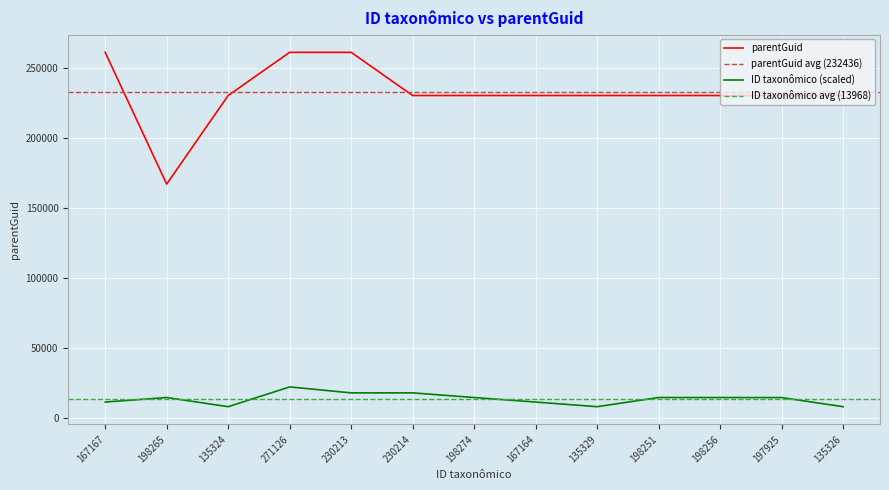

What is the approximate value of ID taxonômico at 230213?

18197.8